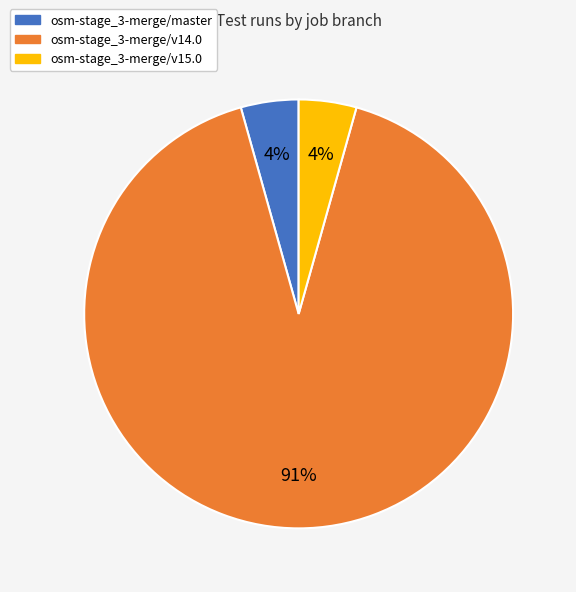

Do osm-stage_3-merge/master and osm-stage_3-merge/v14.0 together represent more than half of the pie?

Yes